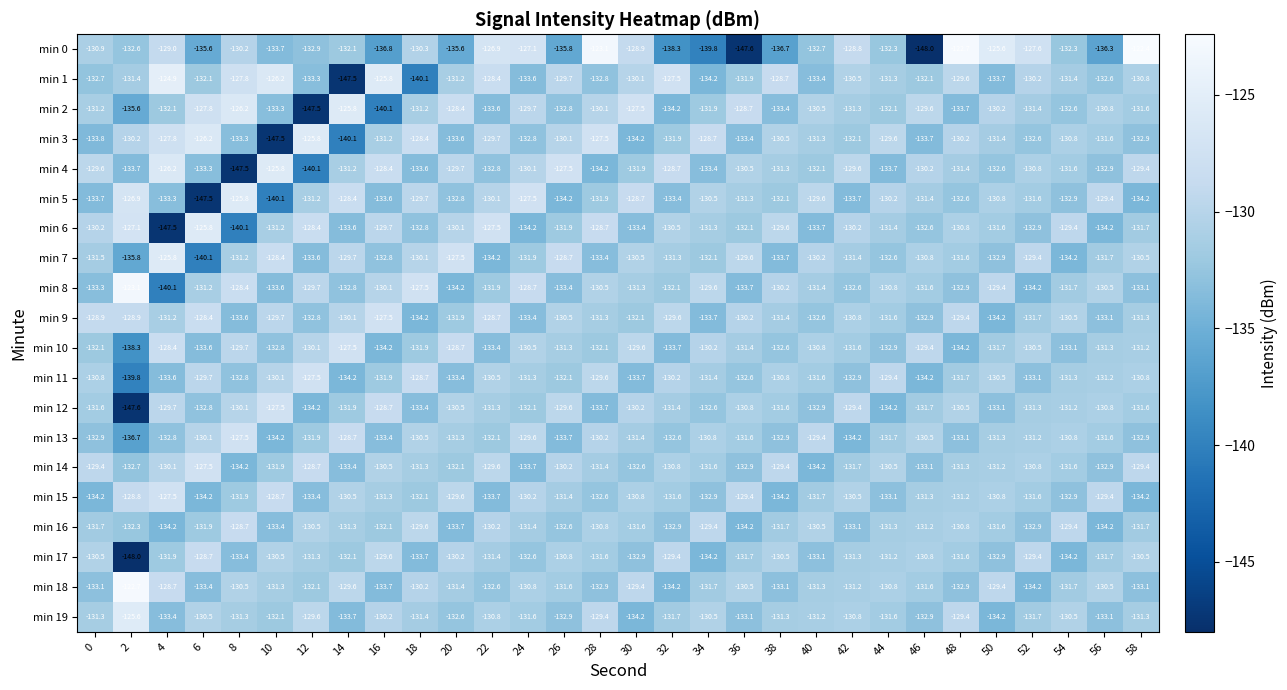

Between 10 and 44, which series saw the biggest shift?

min 3